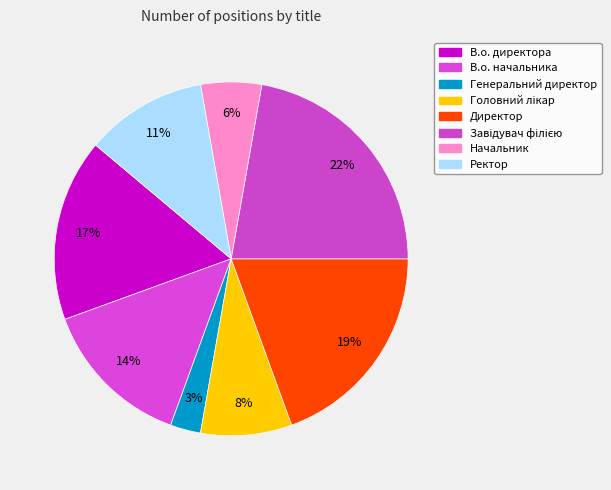

How many slices are in this pie chart?

8